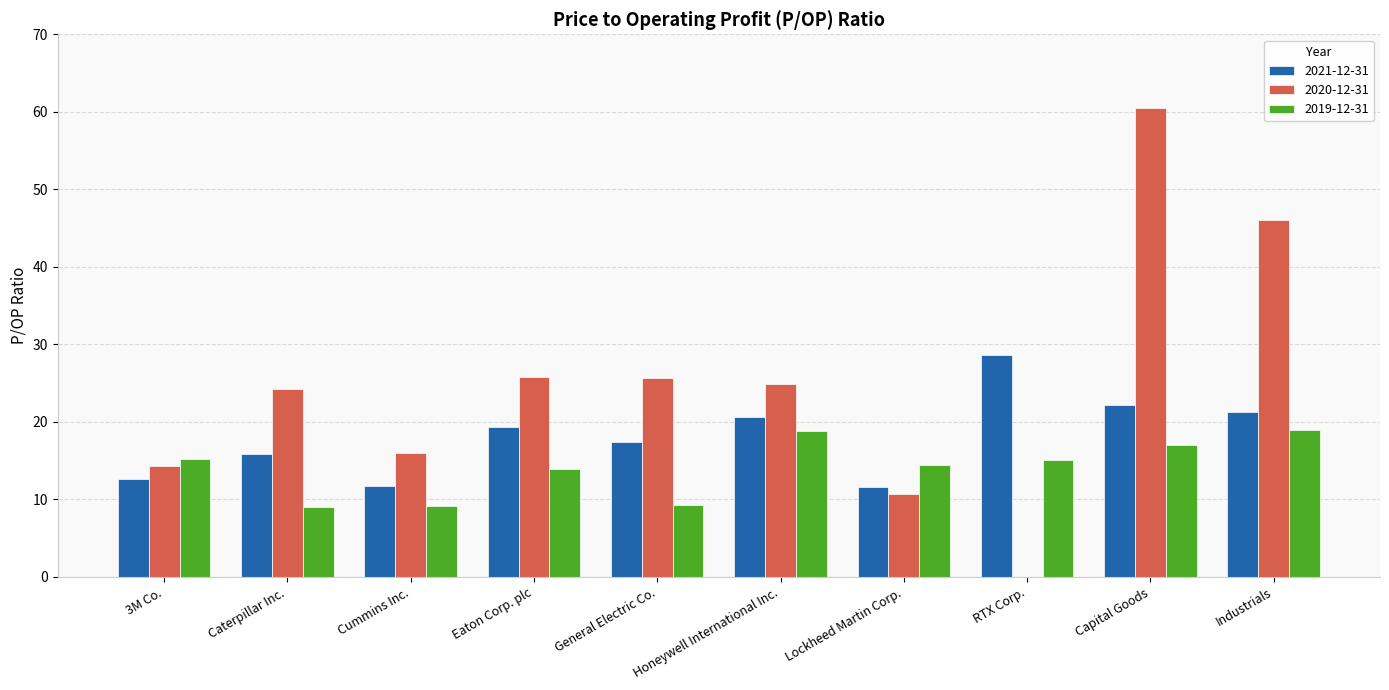

True or false: 2021-12-31 has a value of 11.8 at Cummins Inc..

True